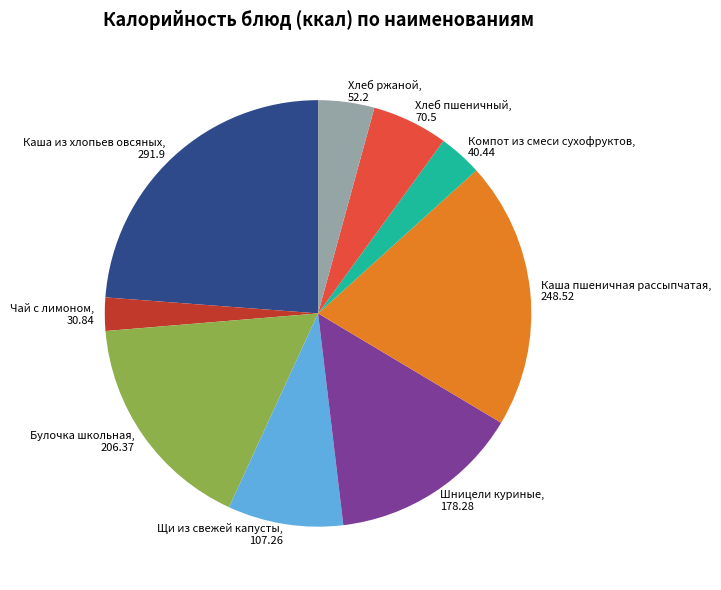

How many slices are in this pie chart?

9